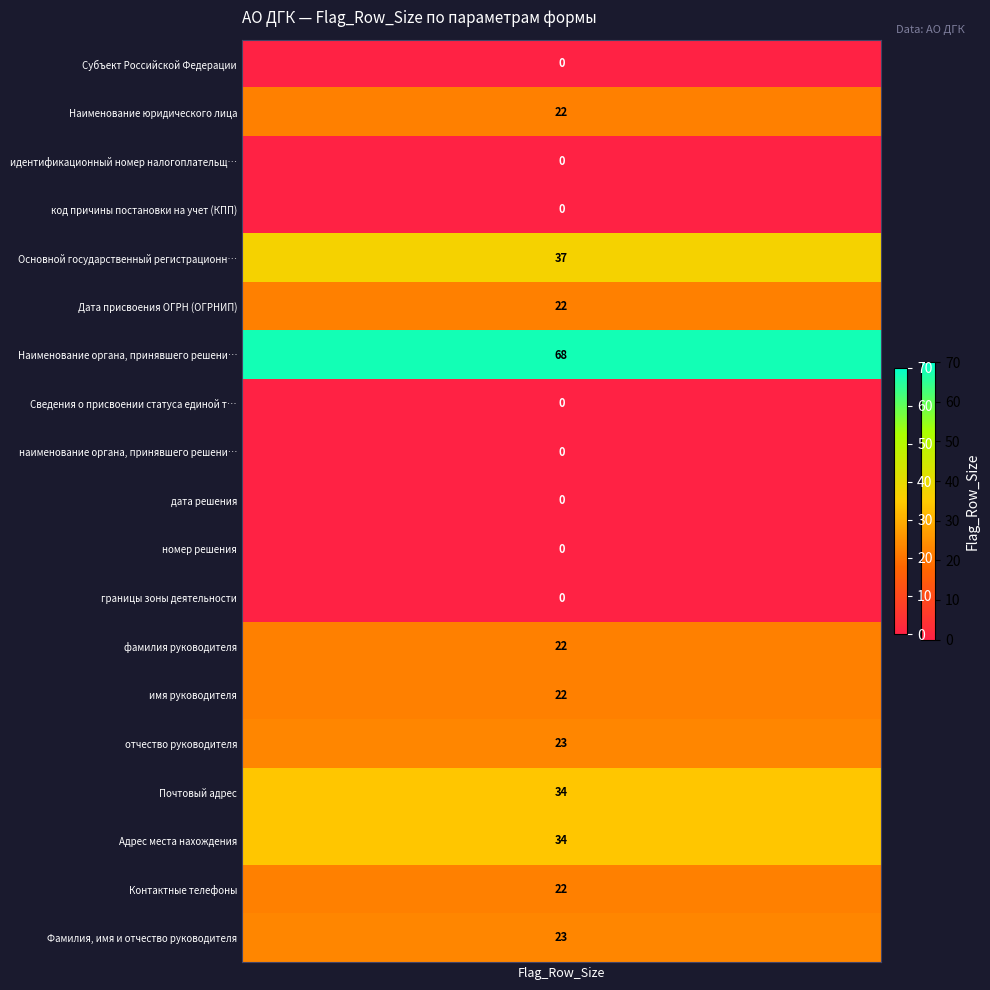

What is the greatest value displayed?

68